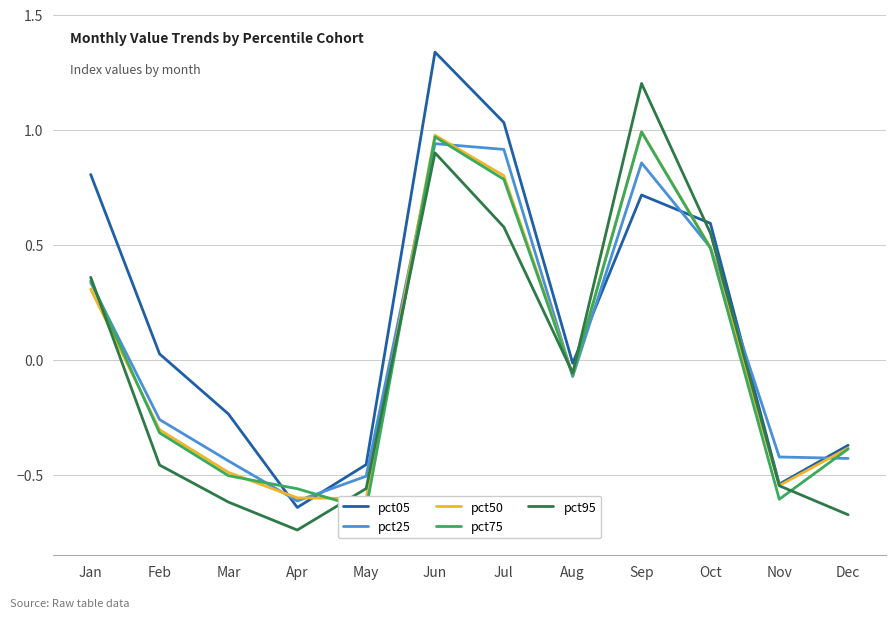

Which has a higher value, Sep or Apr?

Sep